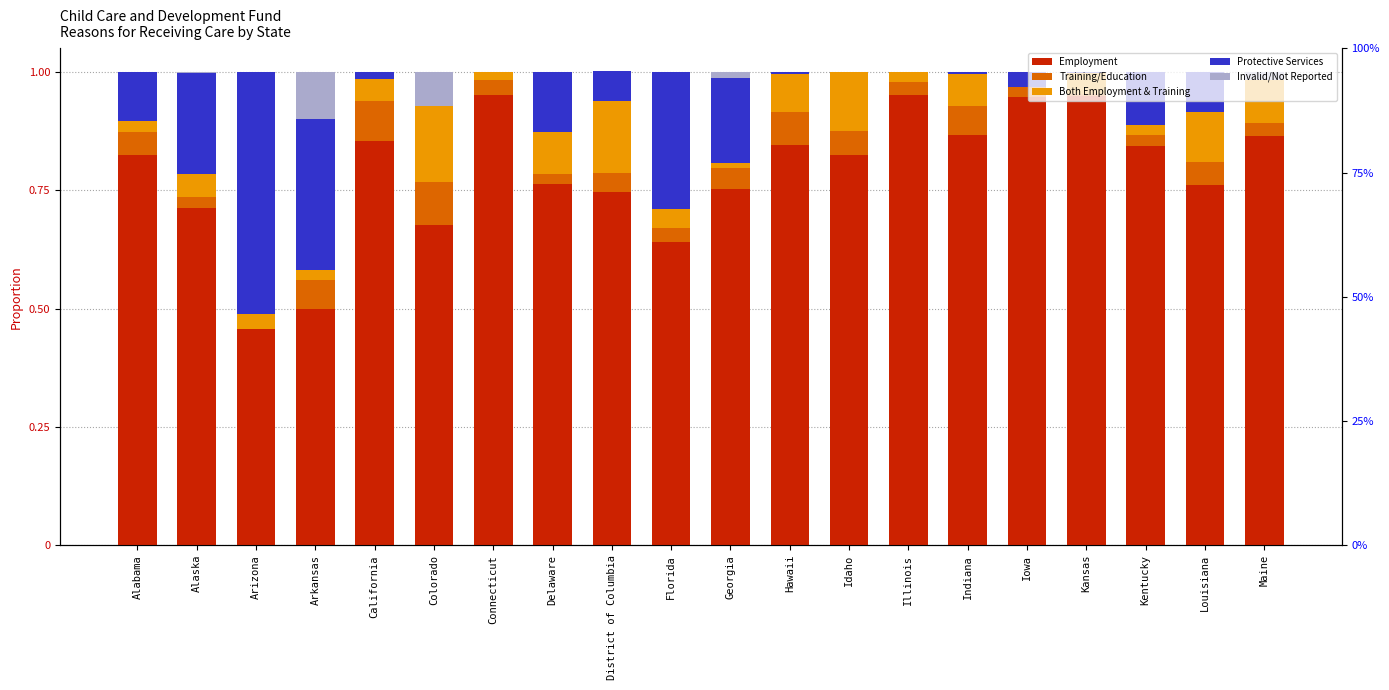

What is the spread (max minus min) of values at Georgia?

0.7